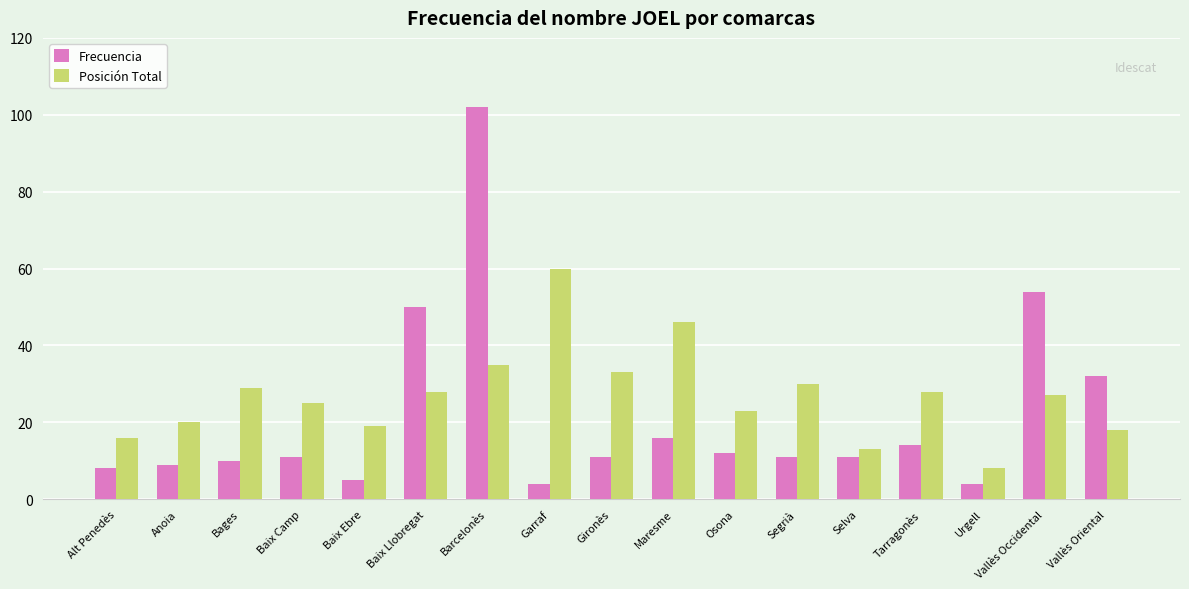

Count the number of categories in the chart.

17